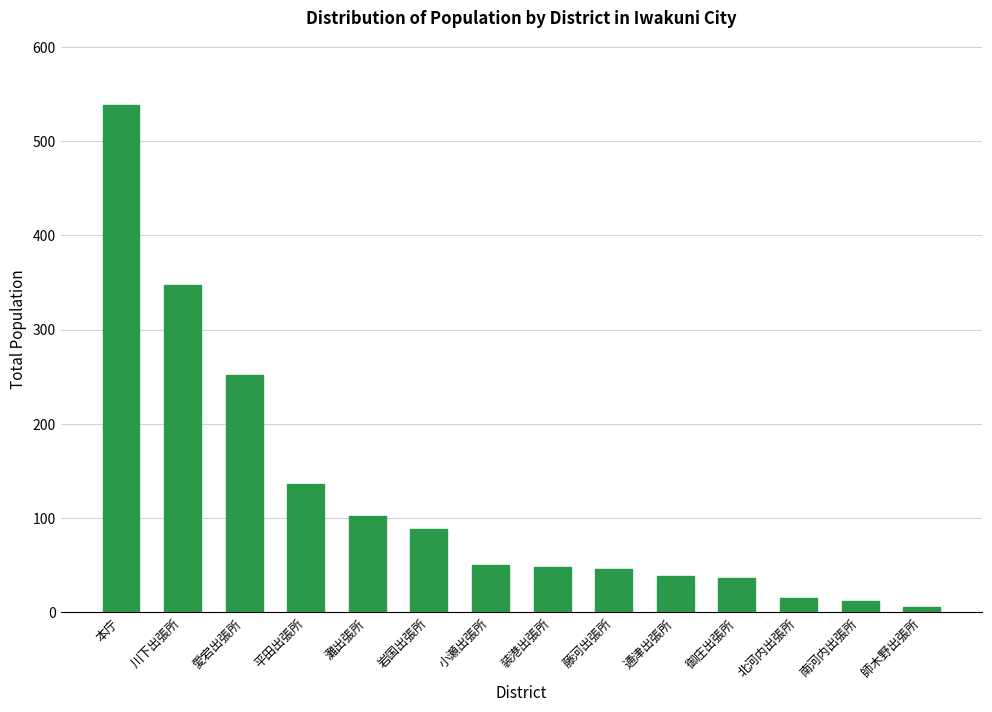

Where does the data first go above 50?

本庁